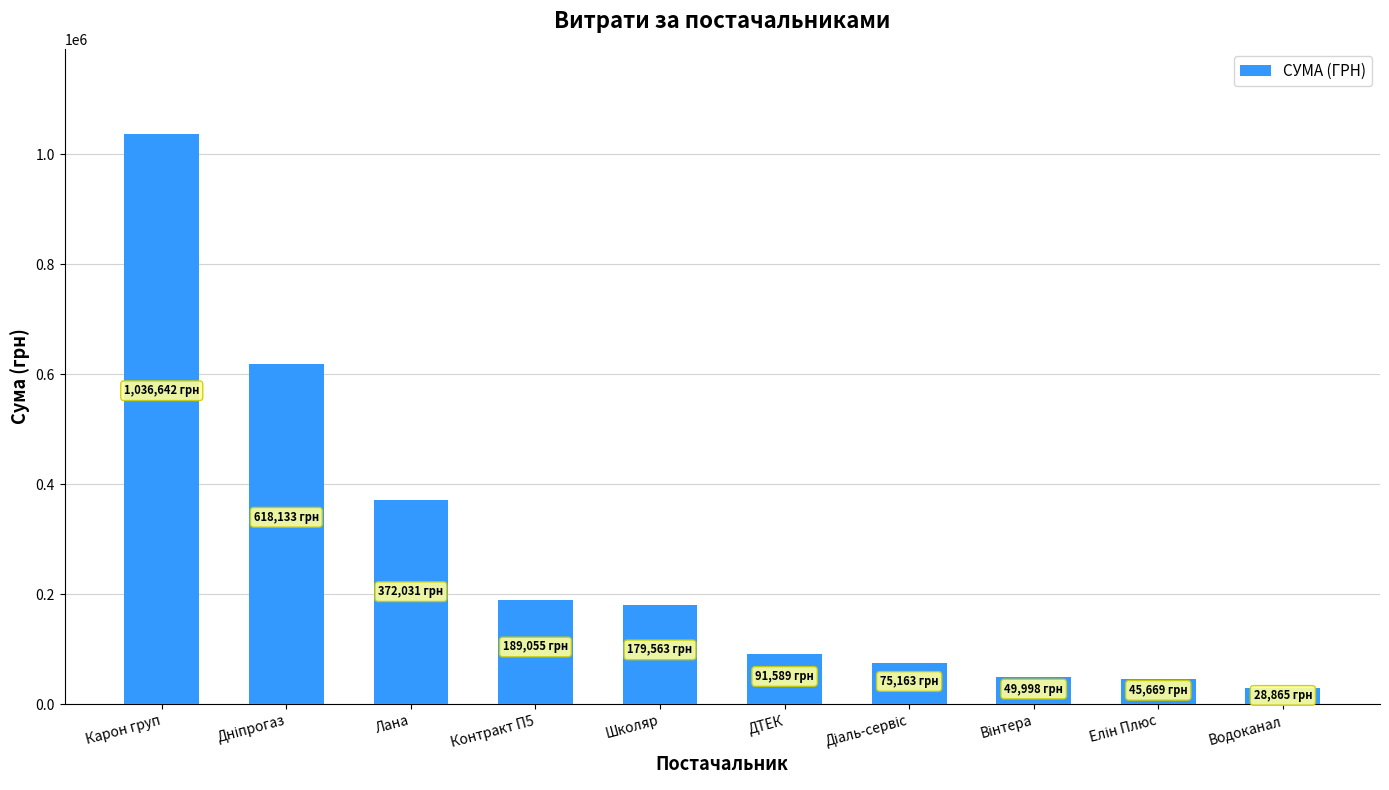

What is the label of the 1st bar from the left?

Карон груп